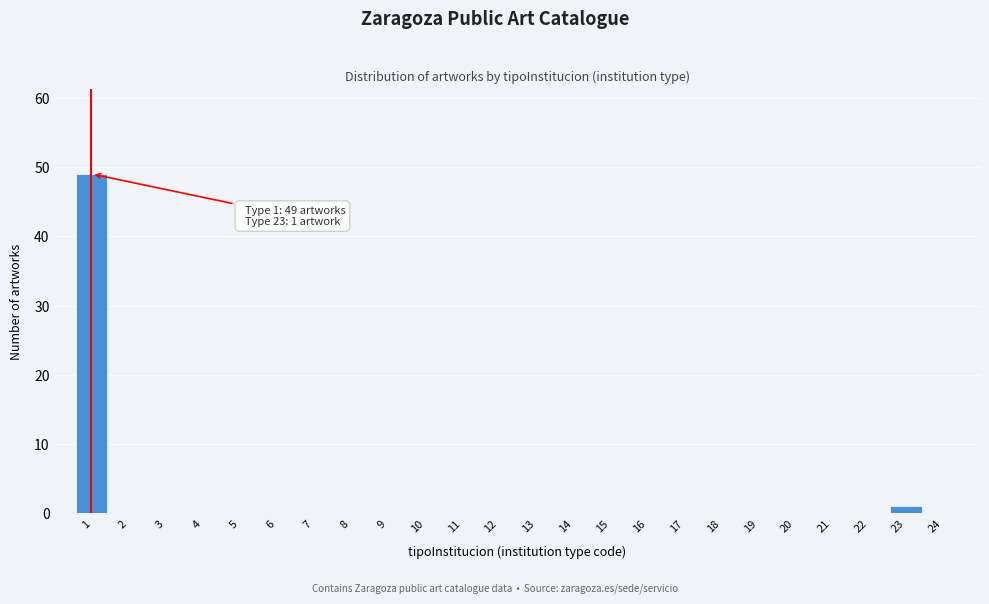

Over which range of the x-axis is the bar tallest?

0.5 to 1.5